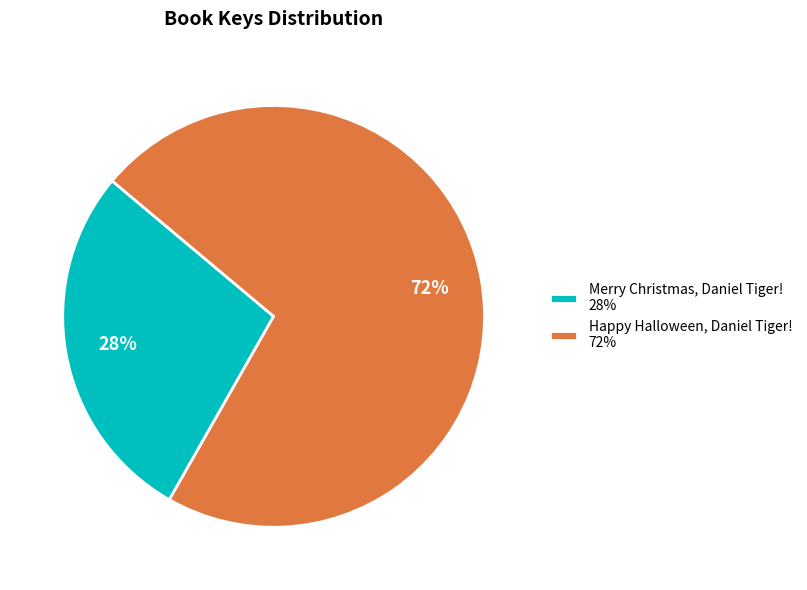

To the nearest percent, what is the difference between the largest and smallest slice percentages?

44%